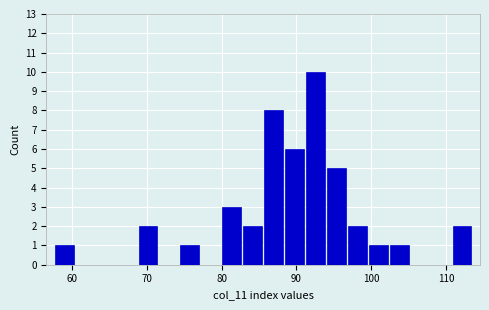

Read against the x-axis, roughly where is the centre of the tallest bar?

93